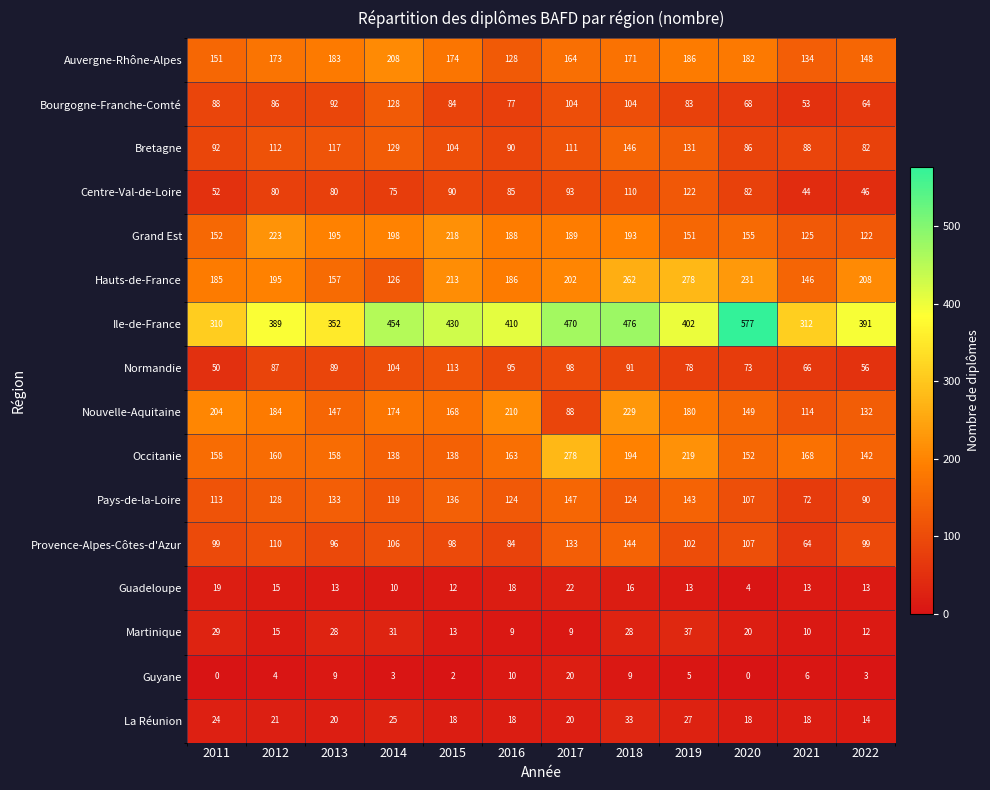

Which series has the largest total across all categories?

Ile-de-France